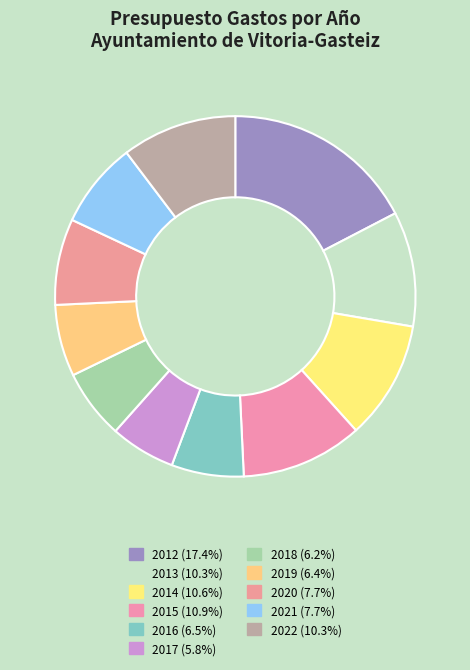

Is 2013 the majority of the pie?

No